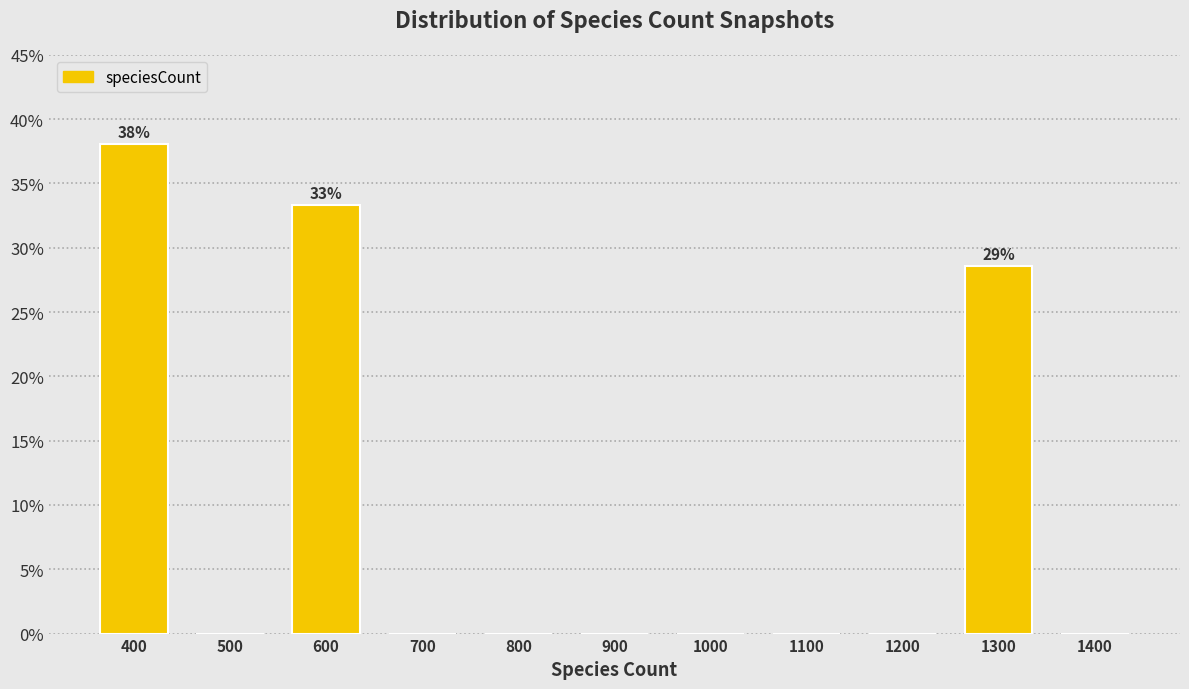

Which range on the x-axis has the tallest bar?

350 to 450